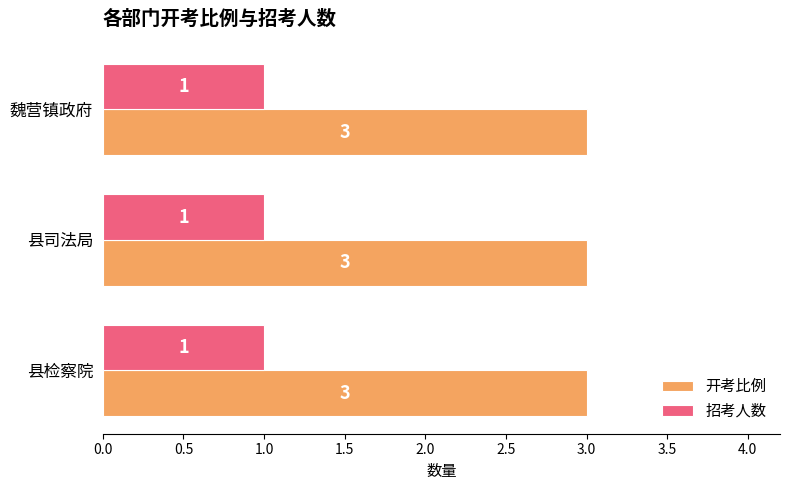

What is the greatest value displayed?

3